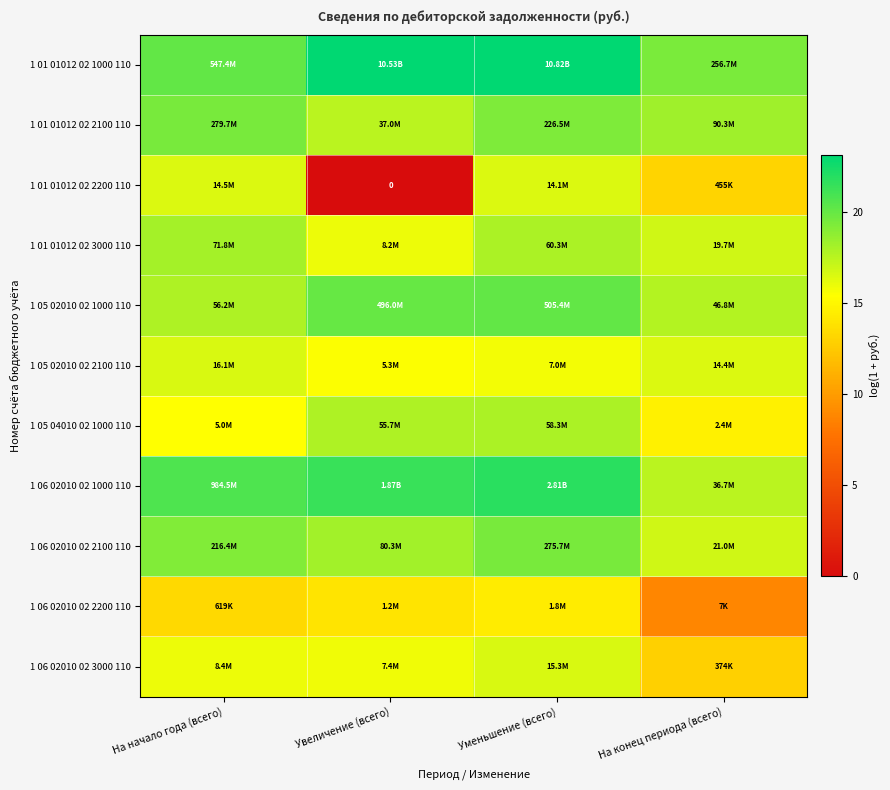

What is the lowest value of the 1 05 02010 02 1000 110 series?

17.7